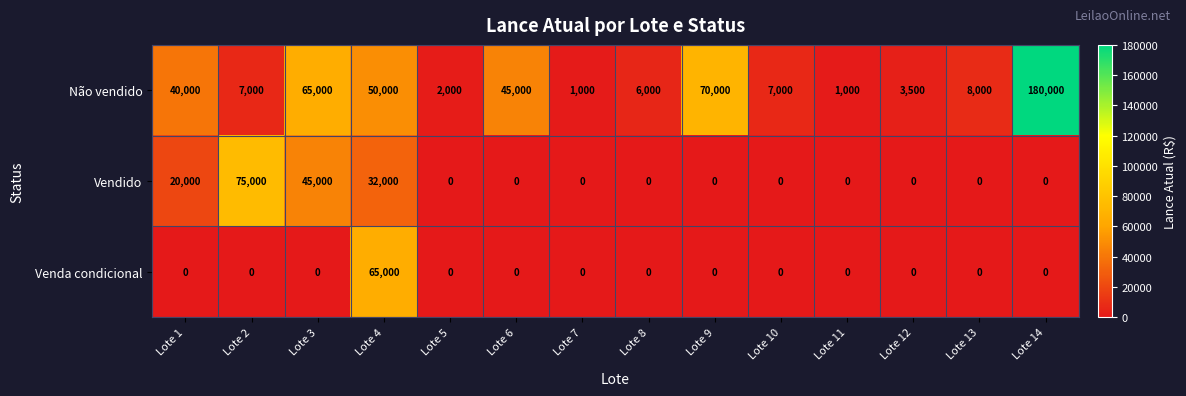

Which series changed the most between Lote 4 and Lote 6?

Venda condicional